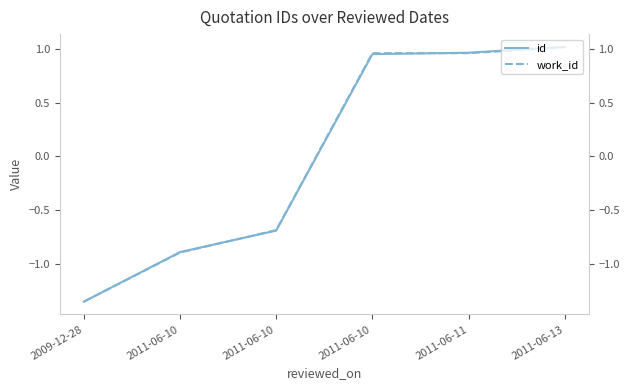

Where does the id series first go above 0?

2011-06-10